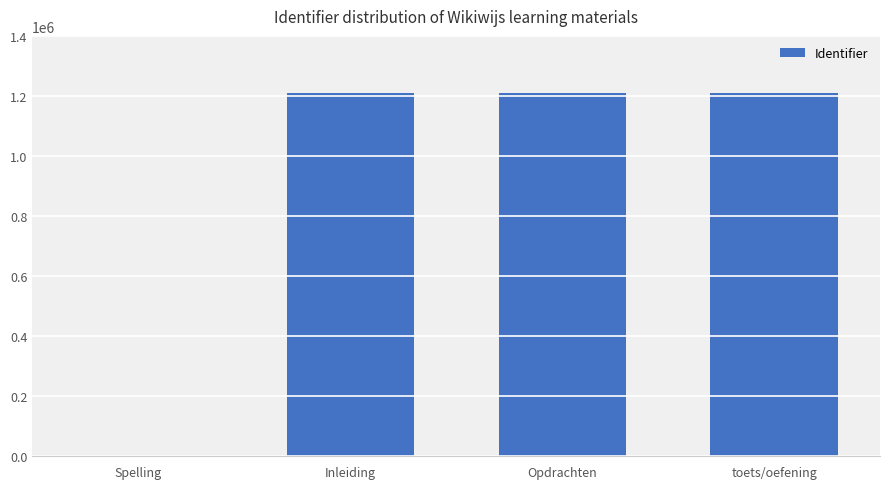

What is the greatest value displayed?

1209587